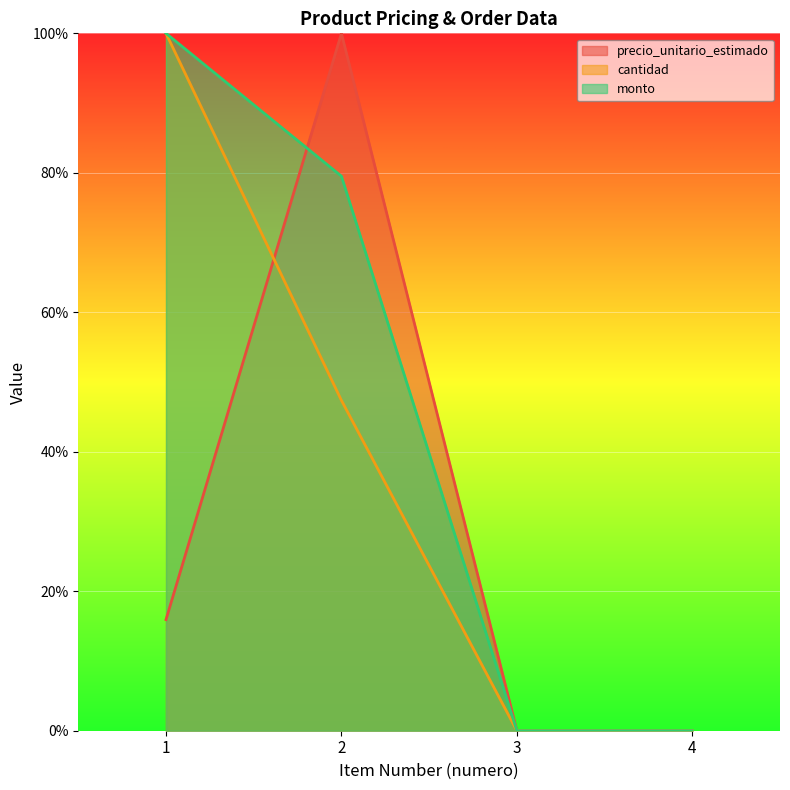

The value of cantidad at 4 is 52.4. True or false?

False